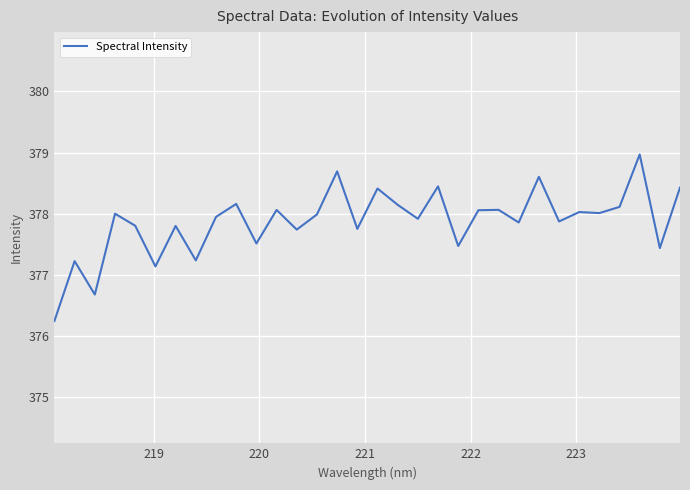

What is the difference between the second highest and minimum values?

2.4